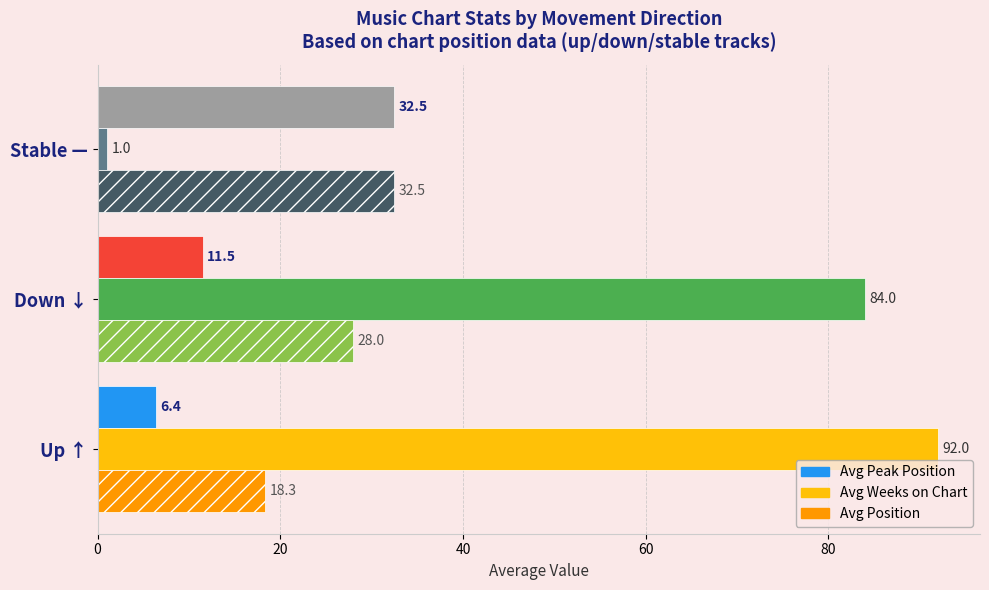

At which label is Avg Weeks on Chart closest to 46?

Down ↓